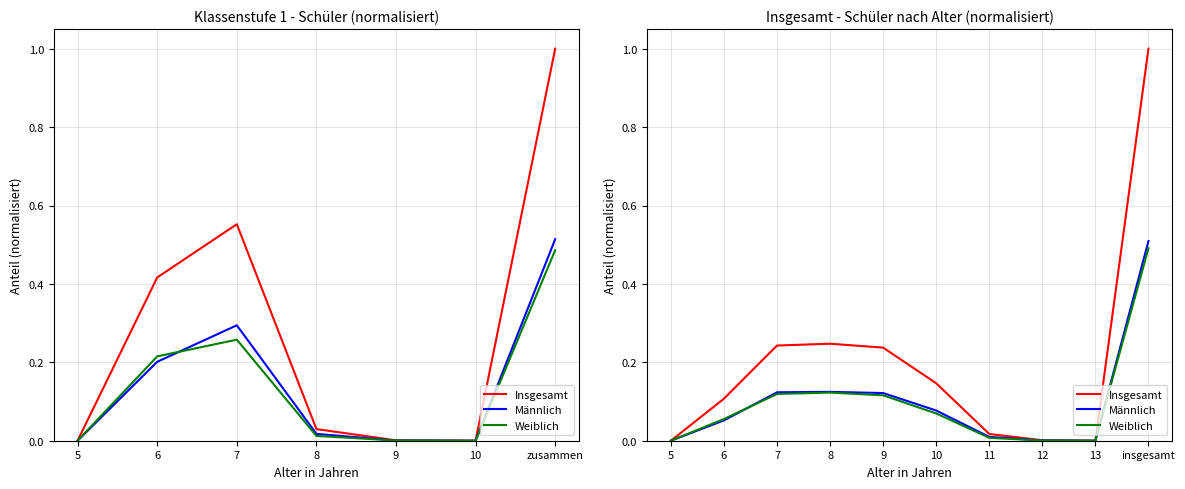

What is the maximum value shown in the chart?

1.0